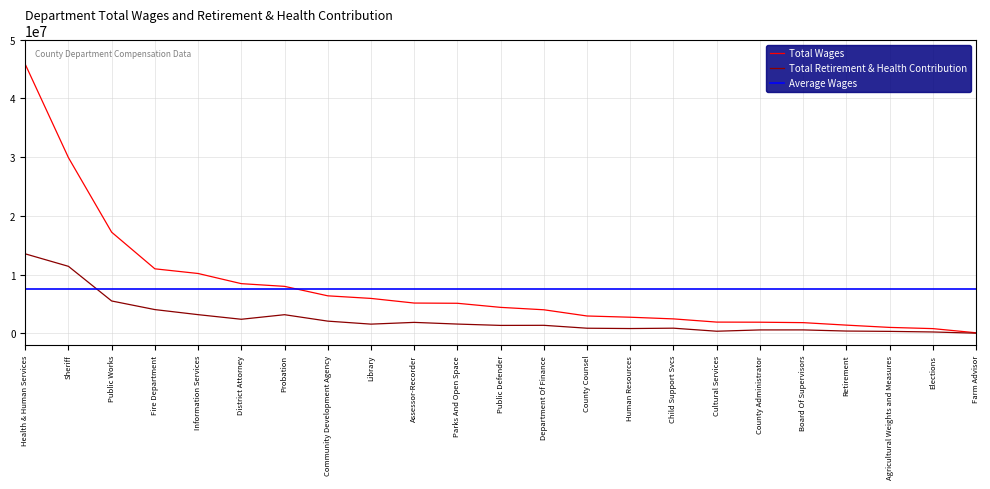

List the labels in order of Total Retirement & Health Contribution value, largest first.

Health & Human Services, Sheriff, Public Works, Fire Department, Information Services, Probation, District Attorney, Community Development Agency, Assessor-Recorder, Parks And Open Space, Library, Department Of Finance, Public Defender, Child Support Svcs, County Counsel, Human Resources, Board Of Supervisors, County Administrator, Retirement, Cultural Services, Agricultural Weights and Measures, Elections, Farm Advisor